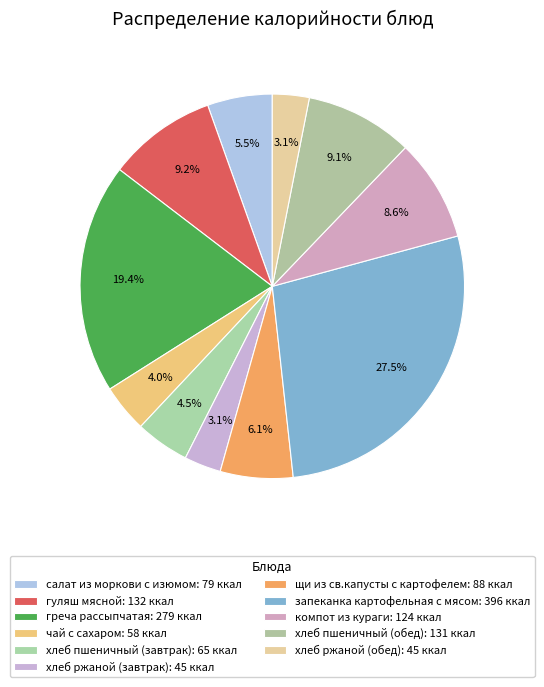

True or false: хлеб ржаной (завтрак) accounts for 3% of the total.

True